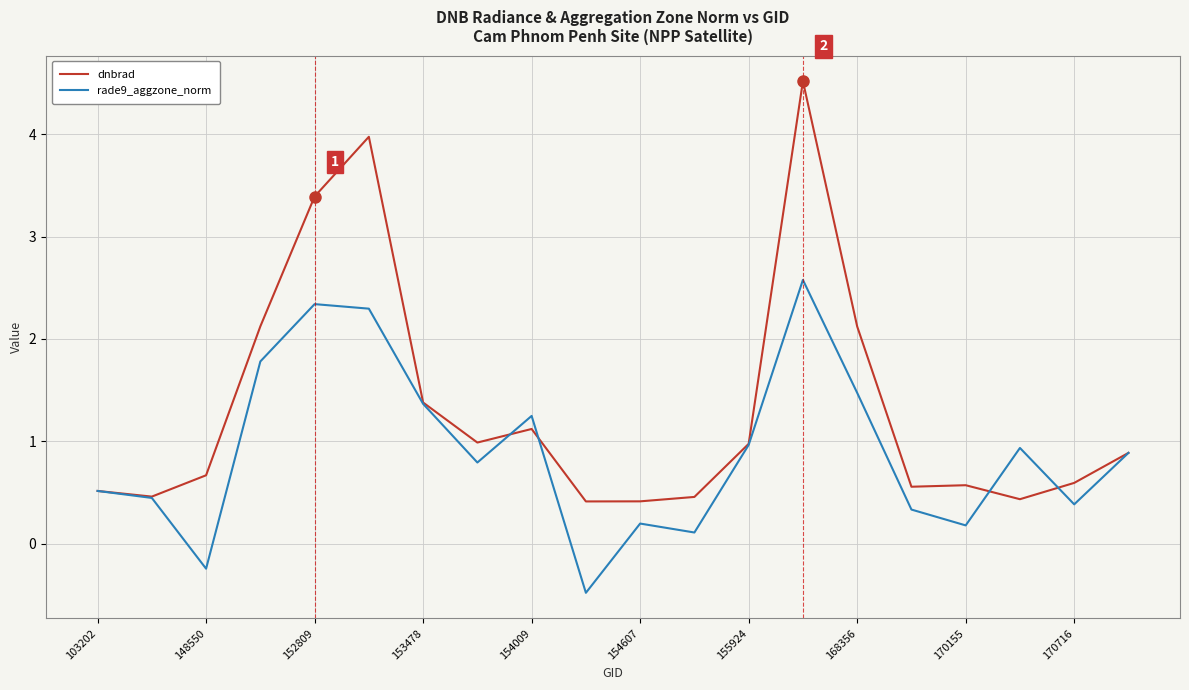

What is the maximum value for rade9_aggzone_norm?

2.6